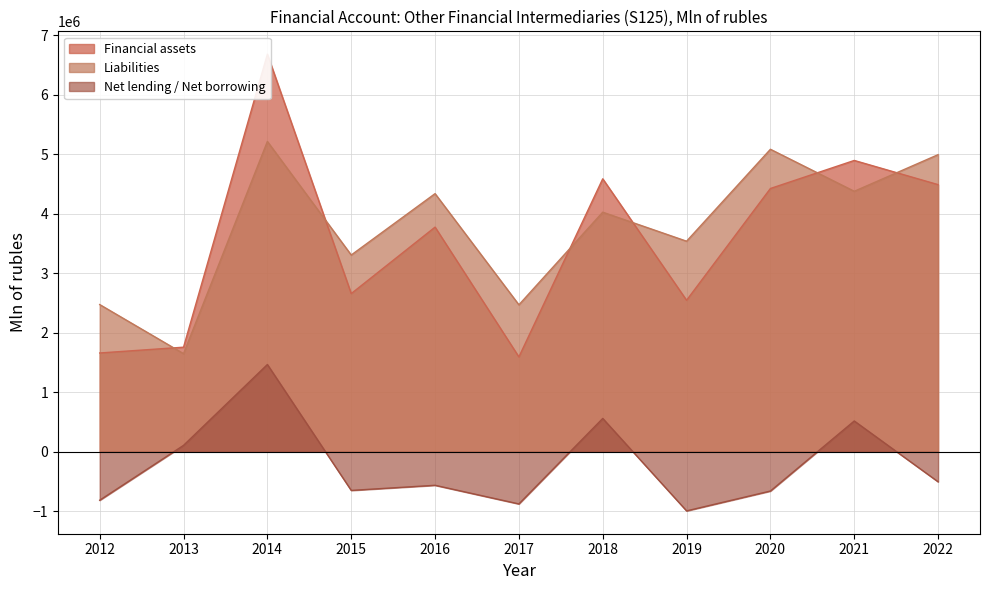

Which series changed the most between 2015 and 2017?

Financial assets